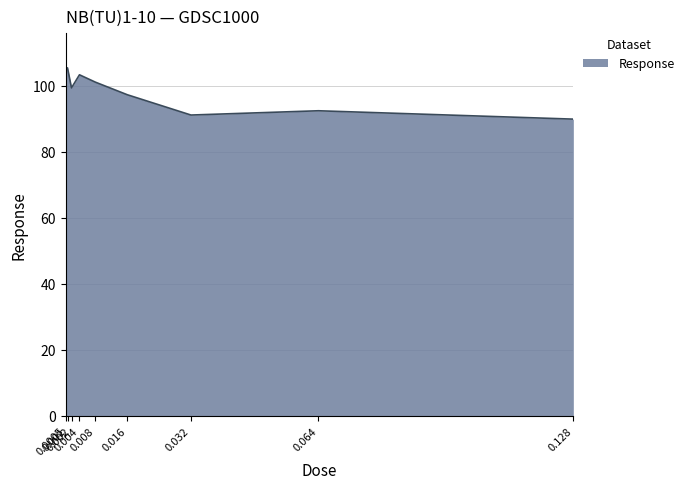

What is the maximum value shown in the chart?

105.5